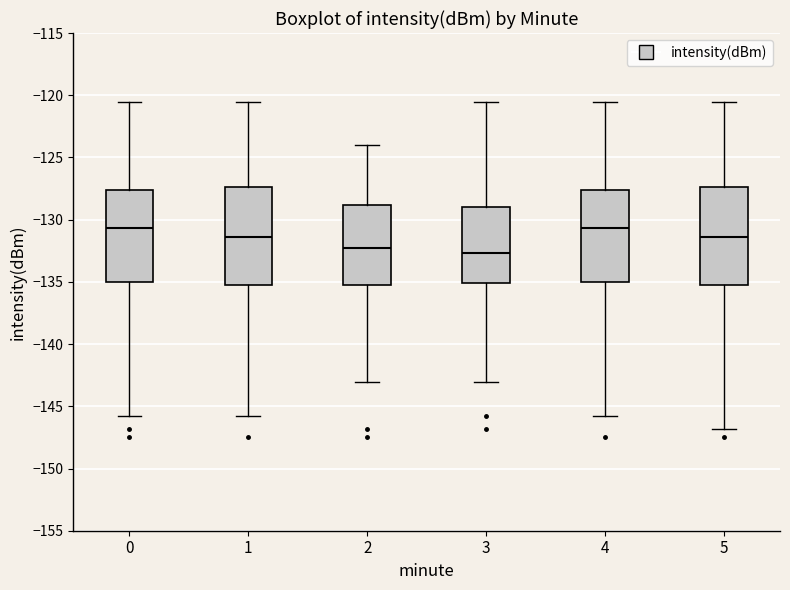

Reading left to right, transcribe this box plot: for each box, give where its median line is, the range the box spans, and where its two whiskers end, as read against the y-axis. The values are not printed on the chart, so give them approximately, as read against the axis.

0: median -130.5, box -135.0 to -127.5, whiskers -146.0 to -120.5
1: median -131.5, box -135.5 to -127.5, whiskers -146.0 to -120.5
2: median -132.5, box -135.5 to -129.0, whiskers -143.0 to -124.0
3: median -132.5, box -135.0 to -129.0, whiskers -143.0 to -120.5
4: median -130.5, box -135.0 to -127.5, whiskers -146.0 to -120.5
5: median -131.5, box -135.5 to -127.5, whiskers -147.0 to -120.5